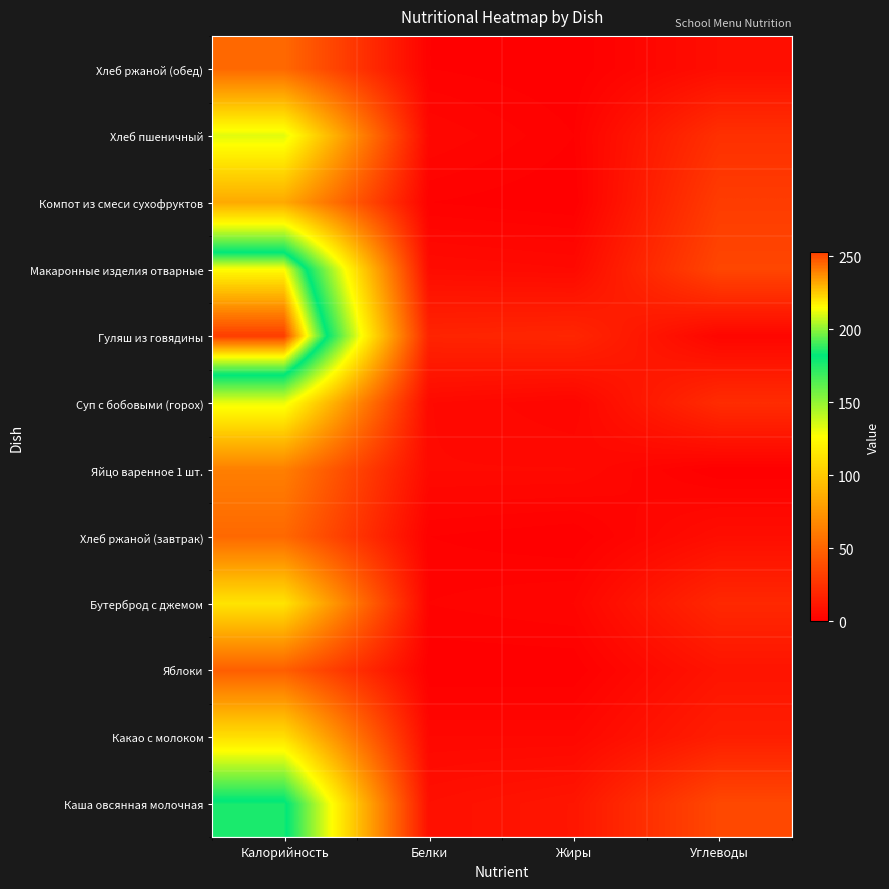

How many series are shown in this chart?

12